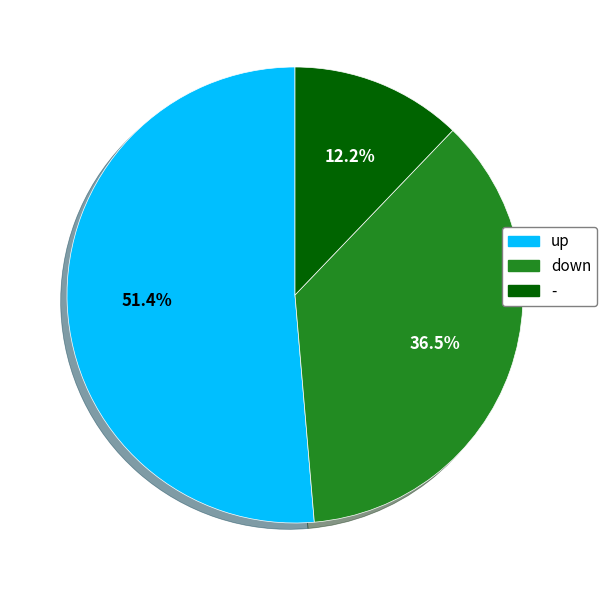

The down slice represents 48% of the pie. True or false?

False